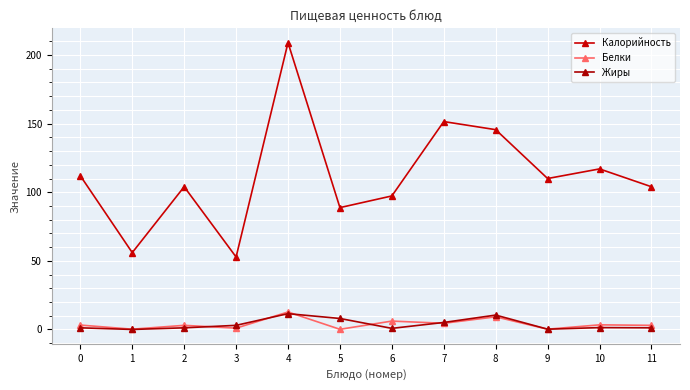

Is this an area chart (filled region under the line)?

No